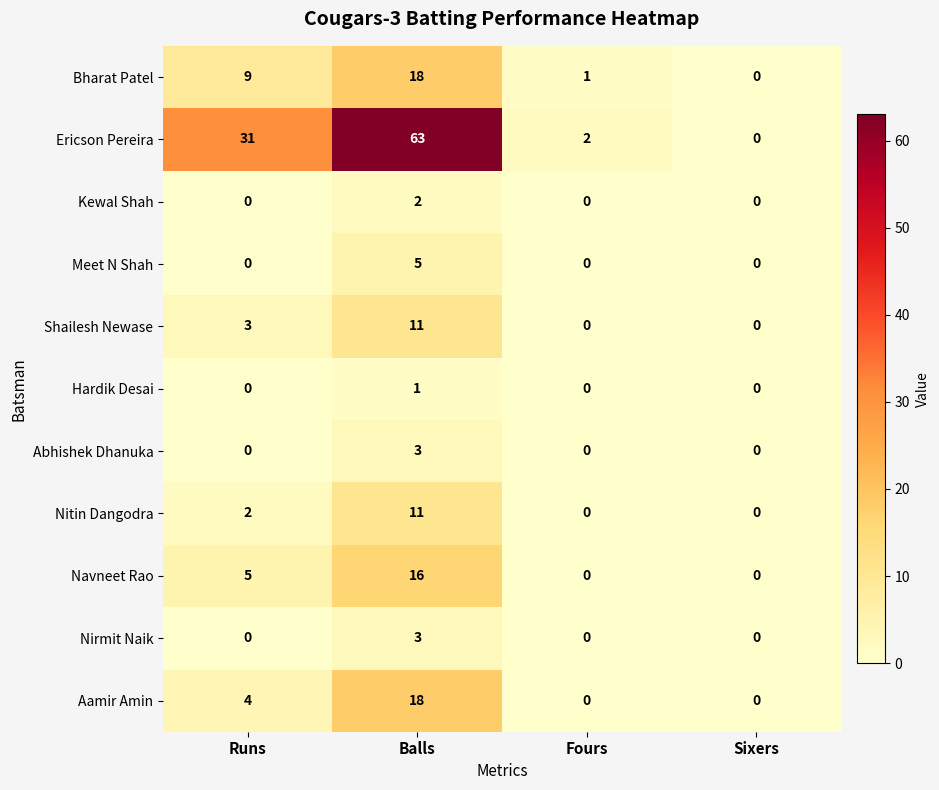

The Aamir Amin series shows 0 at Sixers. True or false?

True